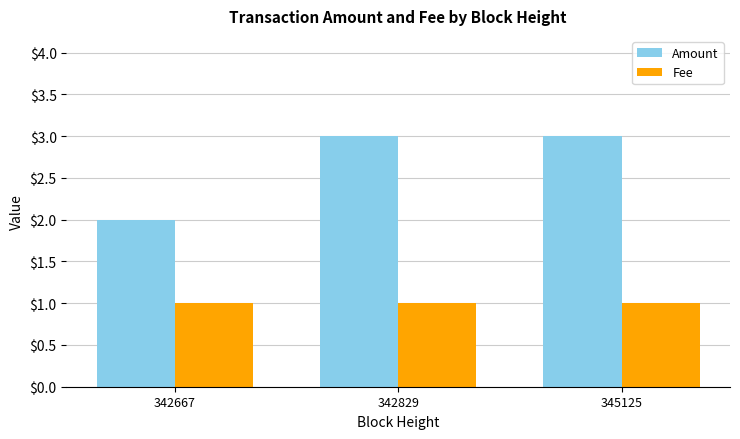

Between 342667 and 342829, which series saw the biggest shift?

Amount